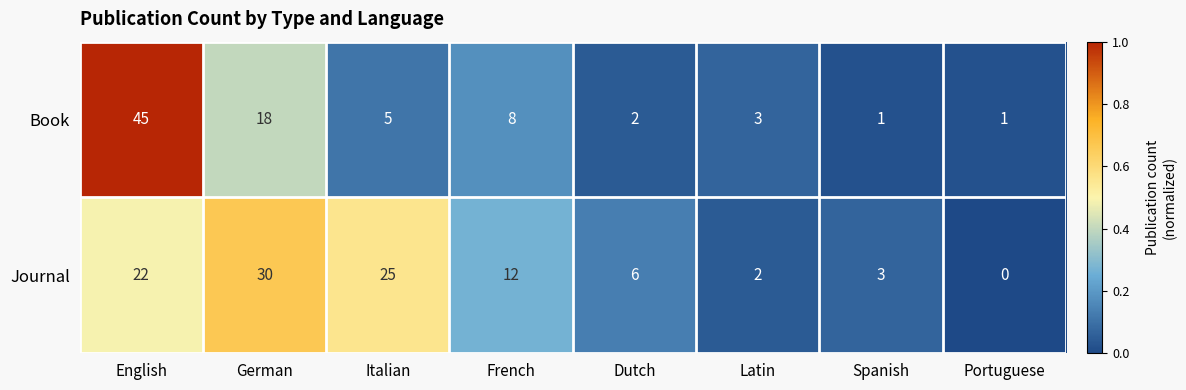

List the series in order of their peak value, lowest first.

Journal, Book